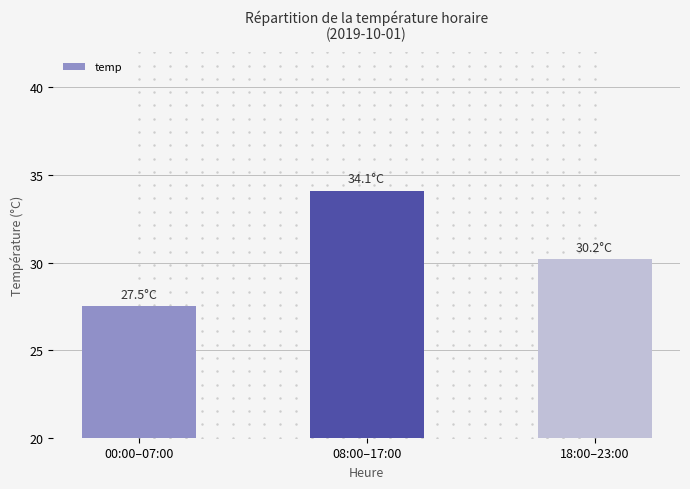

Reading right to left, extract all data points from this chart.

30.2	34.1	27.5